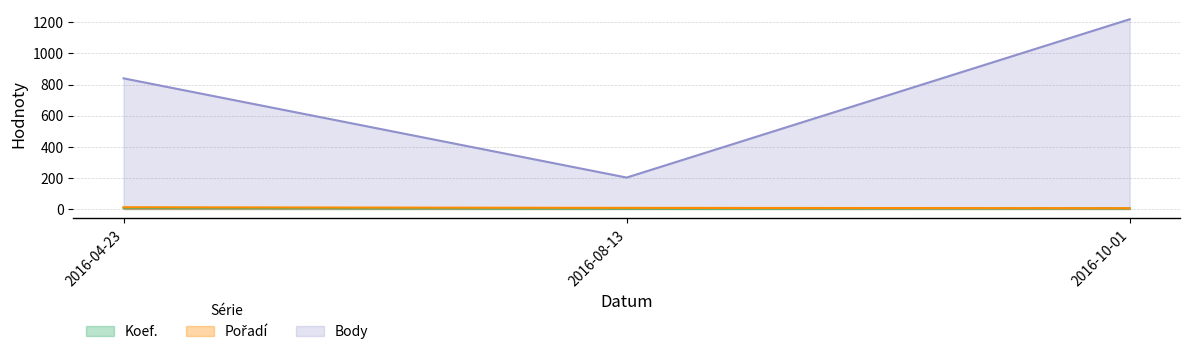

Reading right to left, what are all the values shown in this chart?

Koef.: 2016-10-01=4	2016-08-13=2	2016-04-23=7
Pořadí: 2016-10-01=5	2016-08-13=7	2016-04-23=11
Body: 2016-10-01=1220	2016-08-13=202	2016-04-23=840